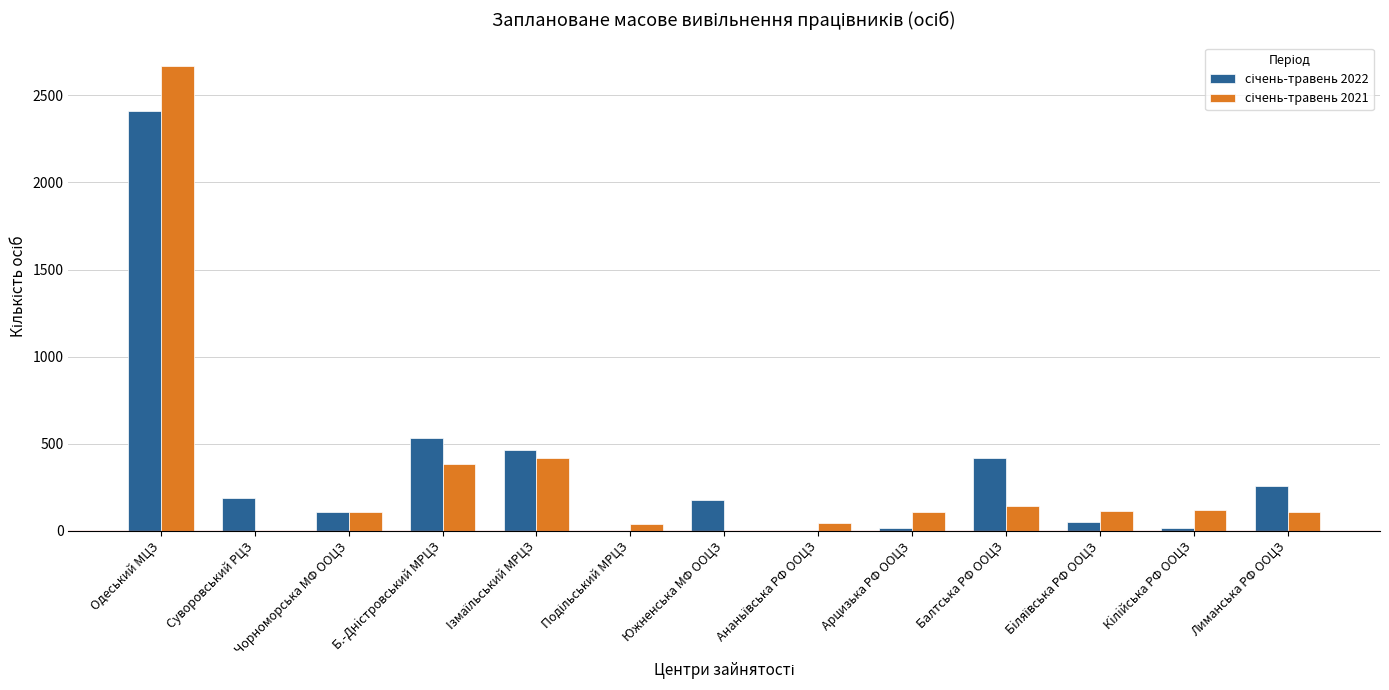

At which category is the sum across all series the highest?

Одеський МЦЗ